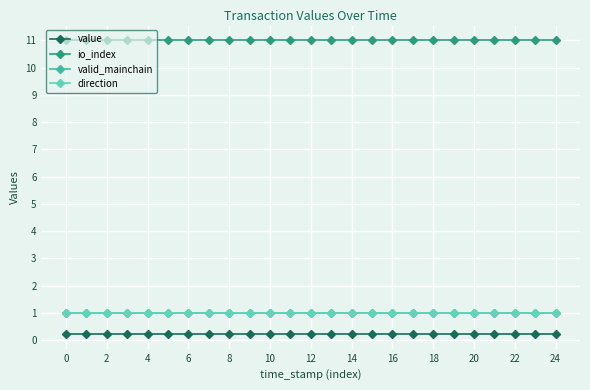

Is this an area chart (filled region under the line)?

No